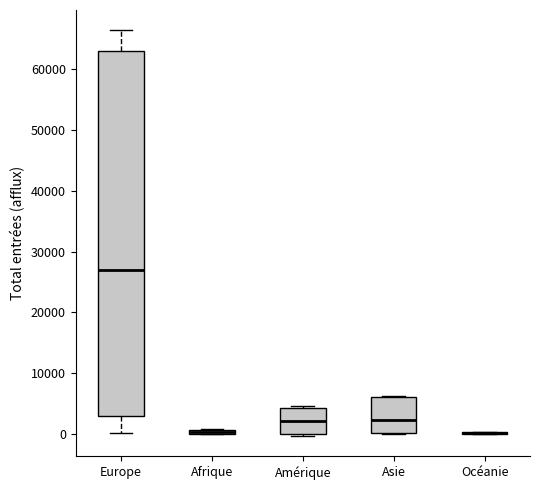

Where does the median line of the box for Amérique sit on the y-axis? The values are not printed on the chart, so give them approximately, as read against the axis.

2000